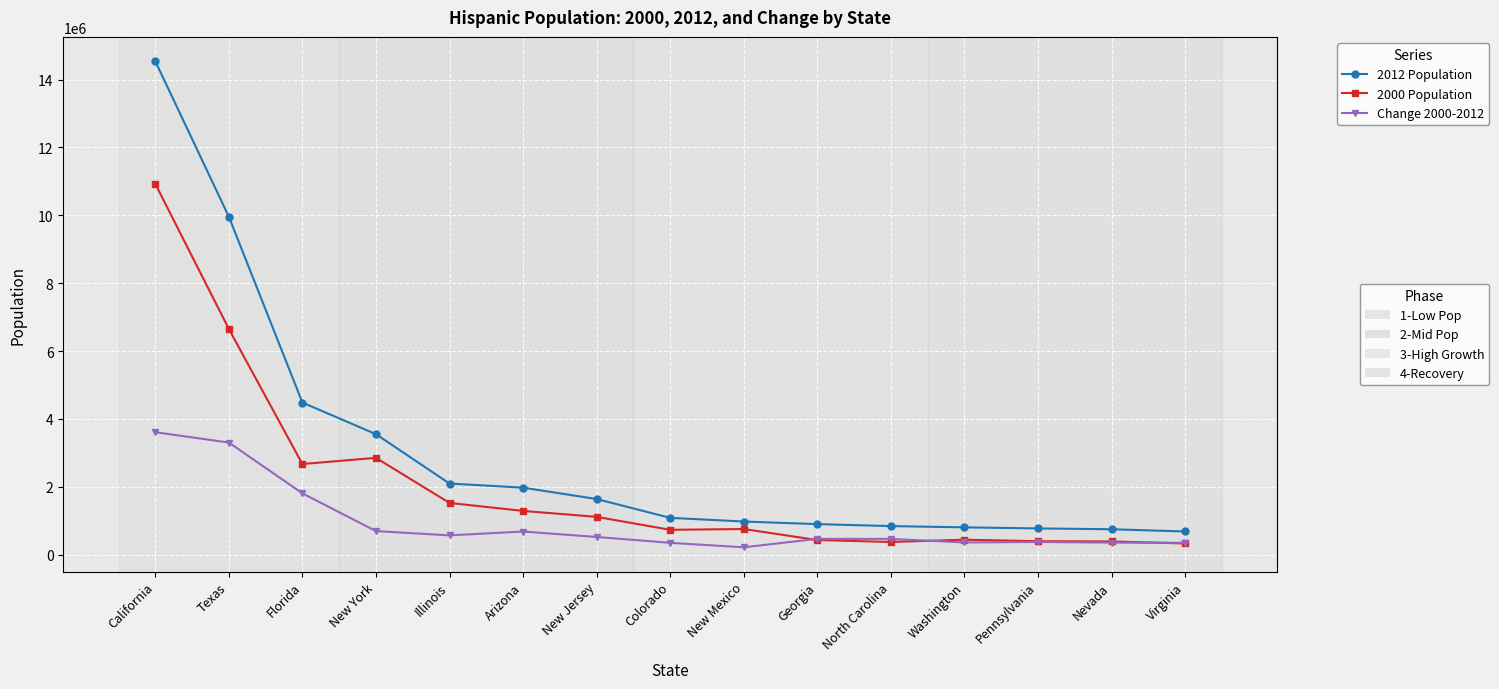

What is the label of the 10th point from the right?

Arizona